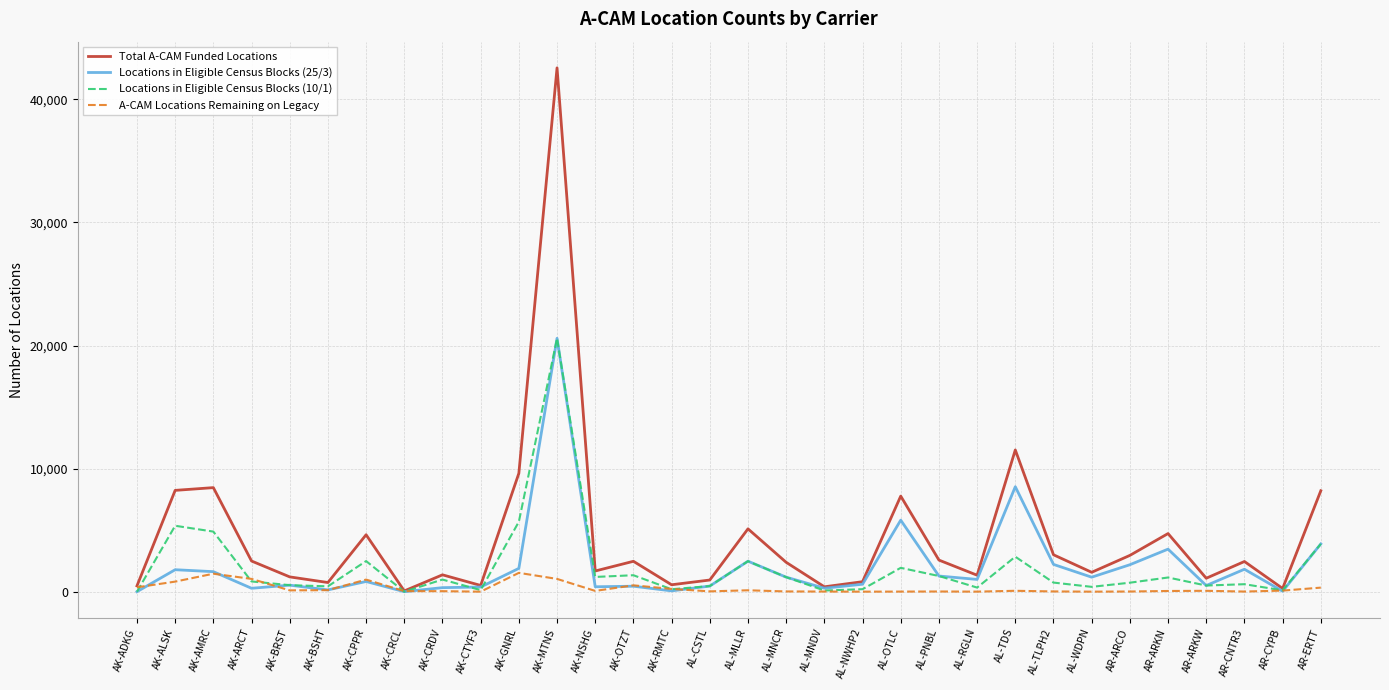

After their last crossing, which series has the higher values: Locations in Eligible Census Blocks (10/1) or A-CAM Locations Remaining on Legacy?

Locations in Eligible Census Blocks (10/1)